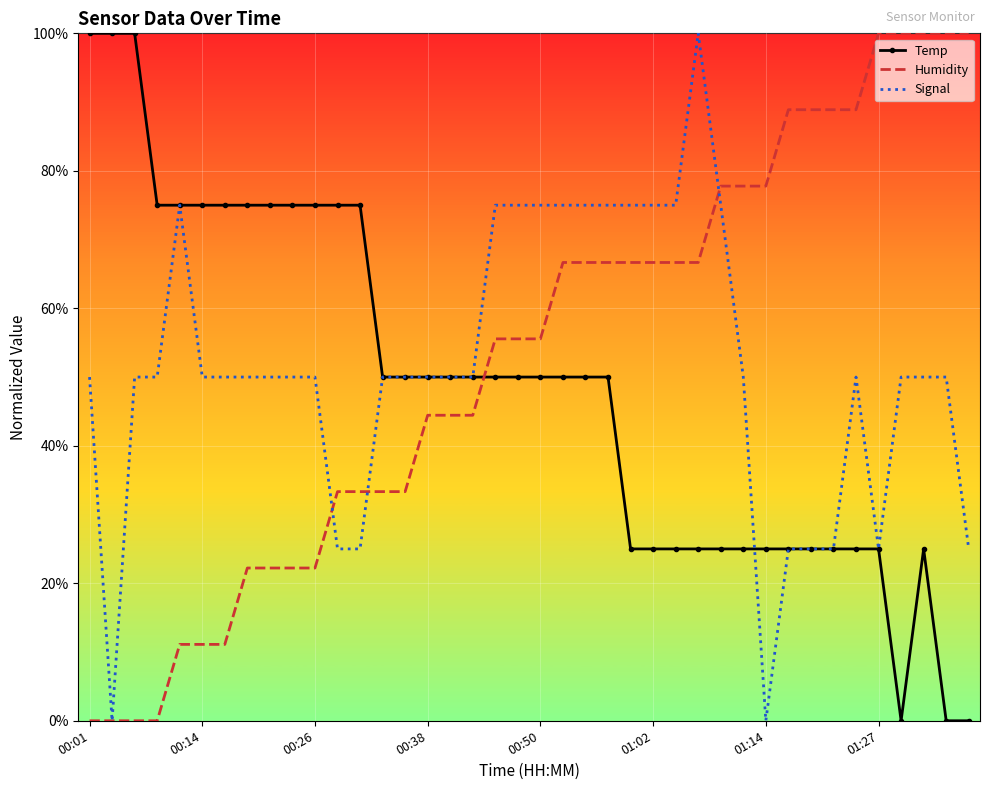

True or false: Signal and Humidity cross at least once.

True